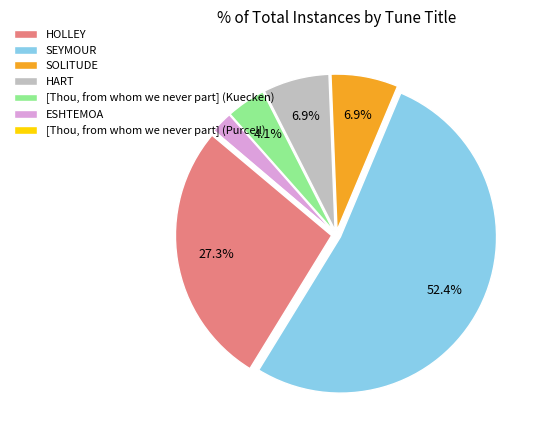

How much of the chart is everything except SOLITUDE?

93.1%